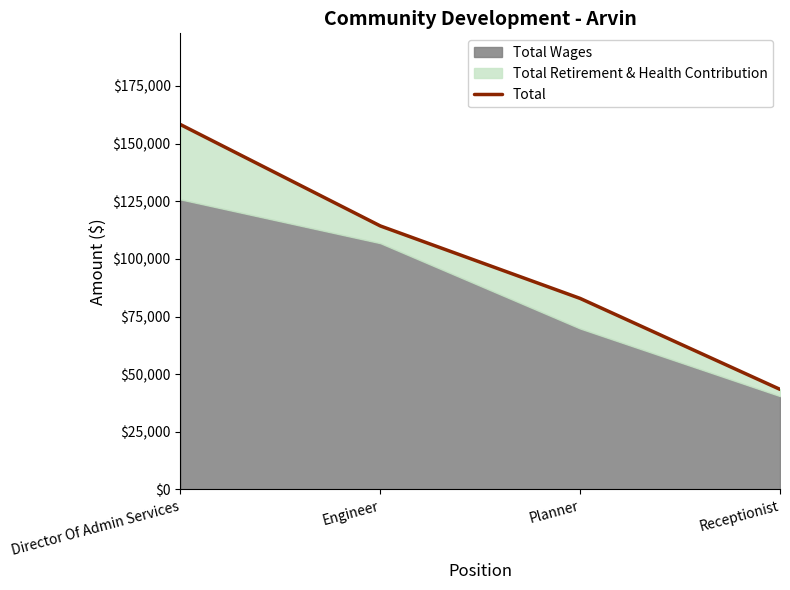

What is the minimum value shown in the chart?

43420